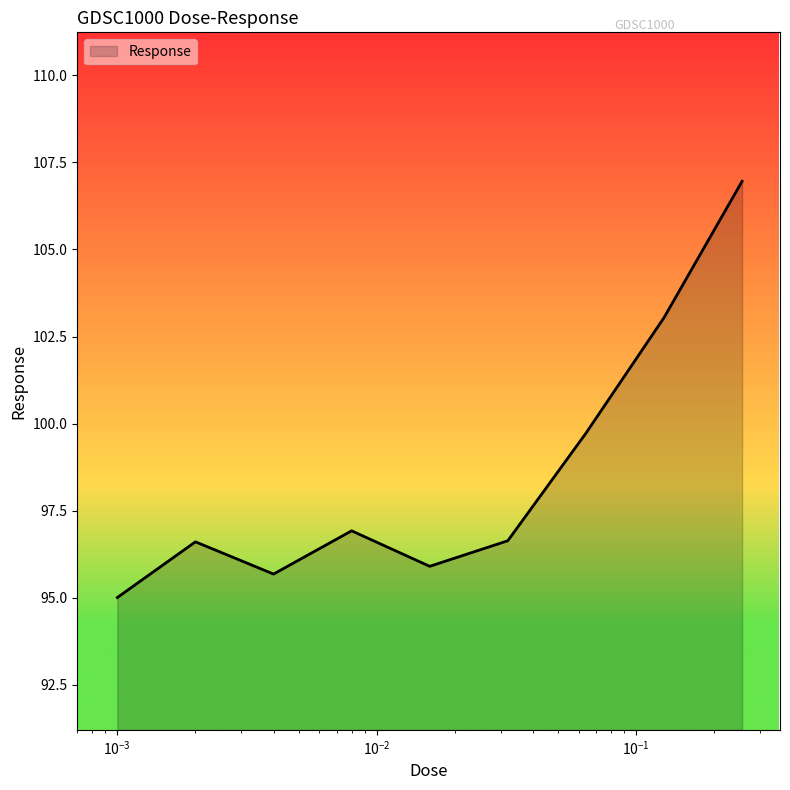

What is the difference between the maximum and minimum values?

12.0